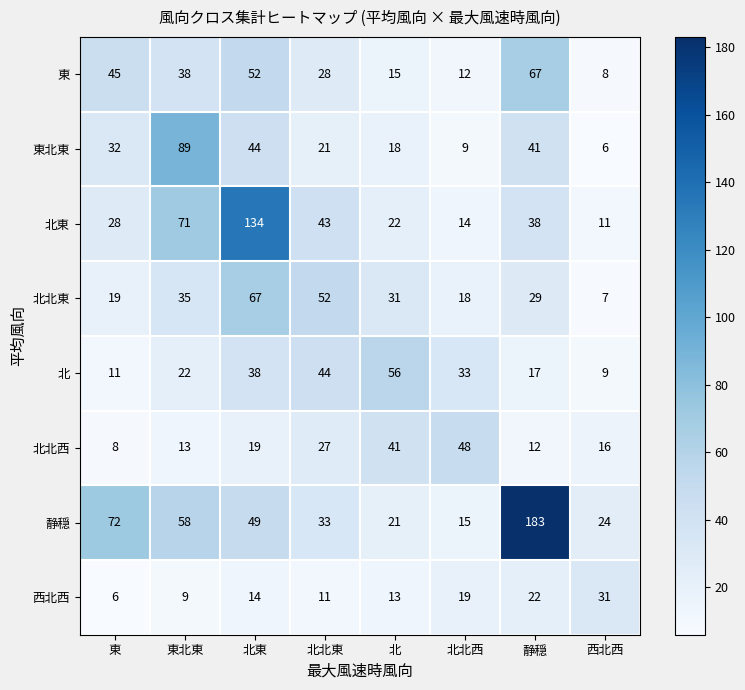

Count the number of data series in this chart.

8